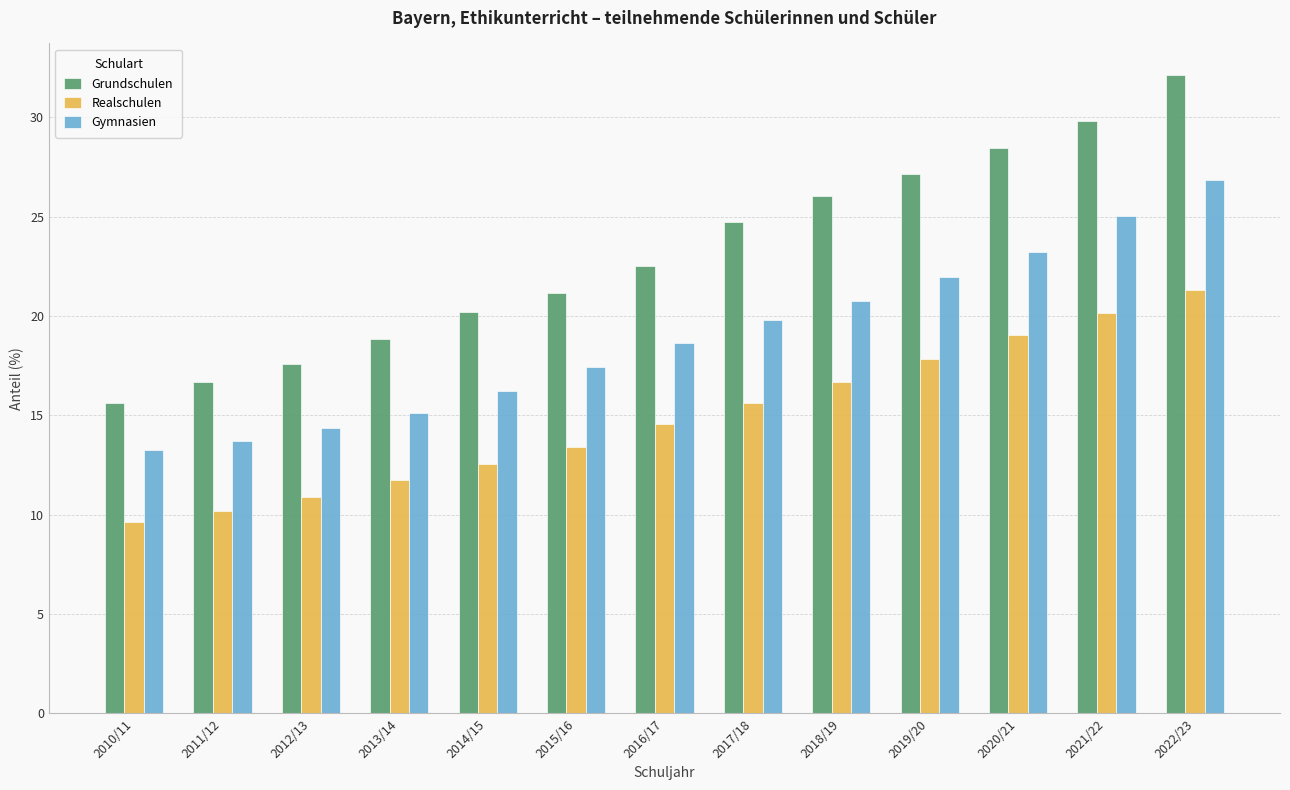

True or false: Gymnasien has a value of 27.0 at 2016/17.

False